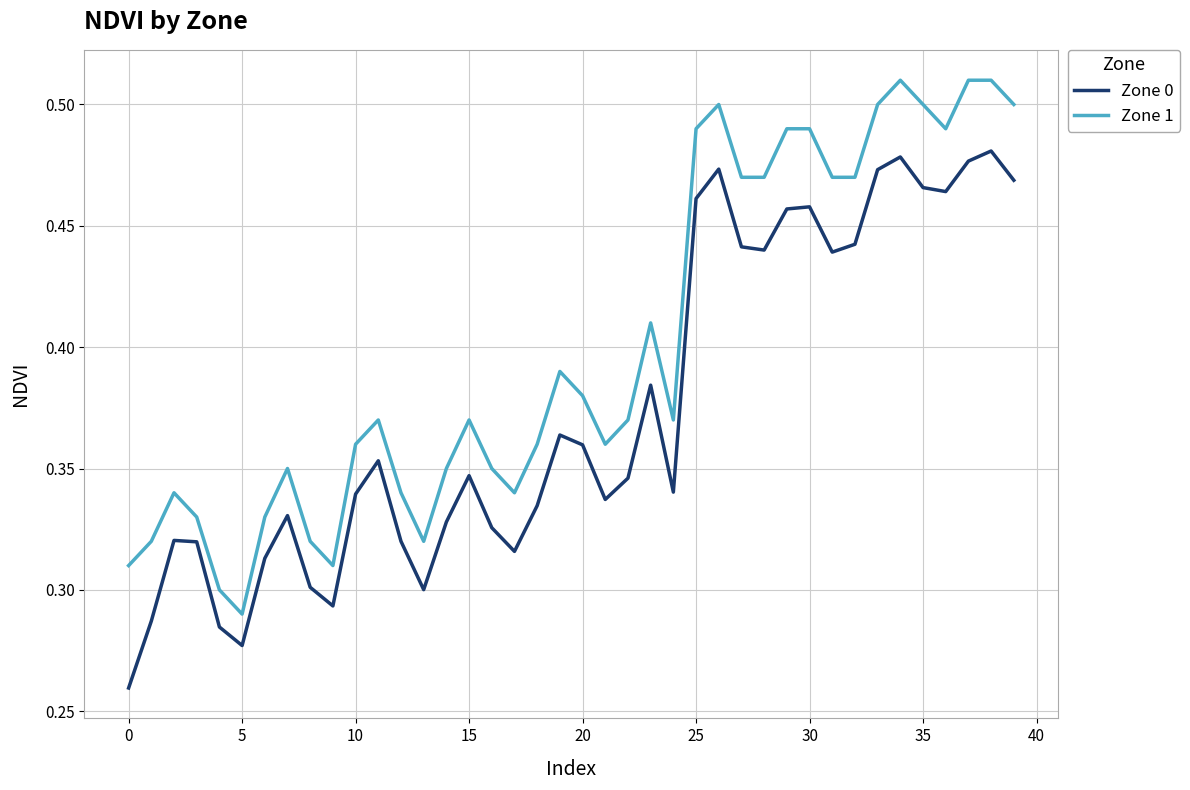

List the series in order of their peak value, lowest first.

Zone 0, Zone 1